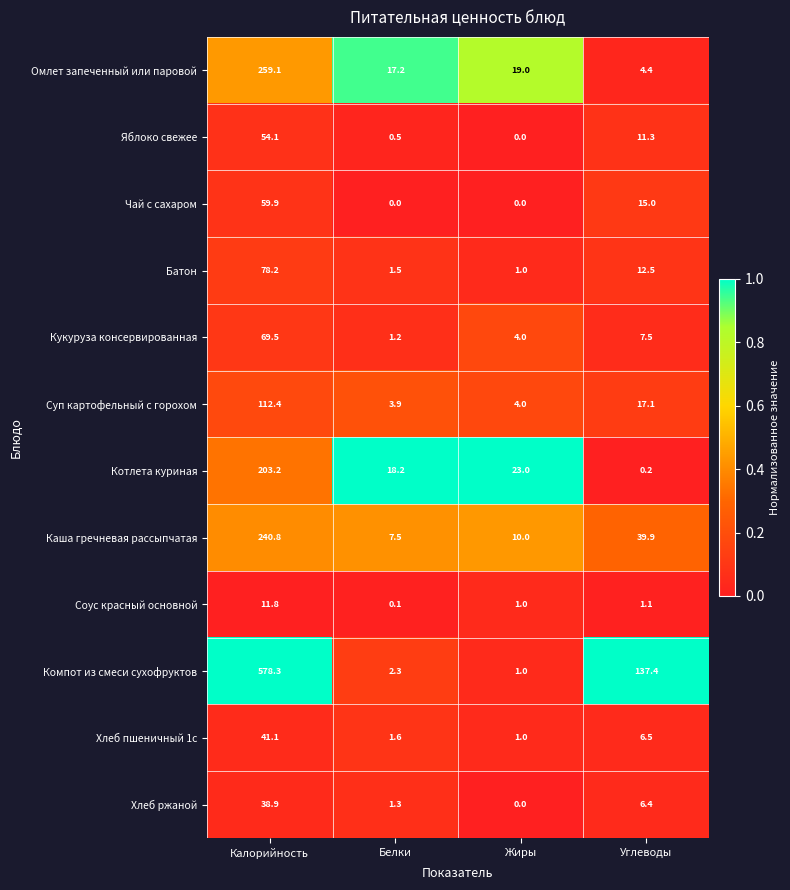

What is the greatest value displayed?

578.3